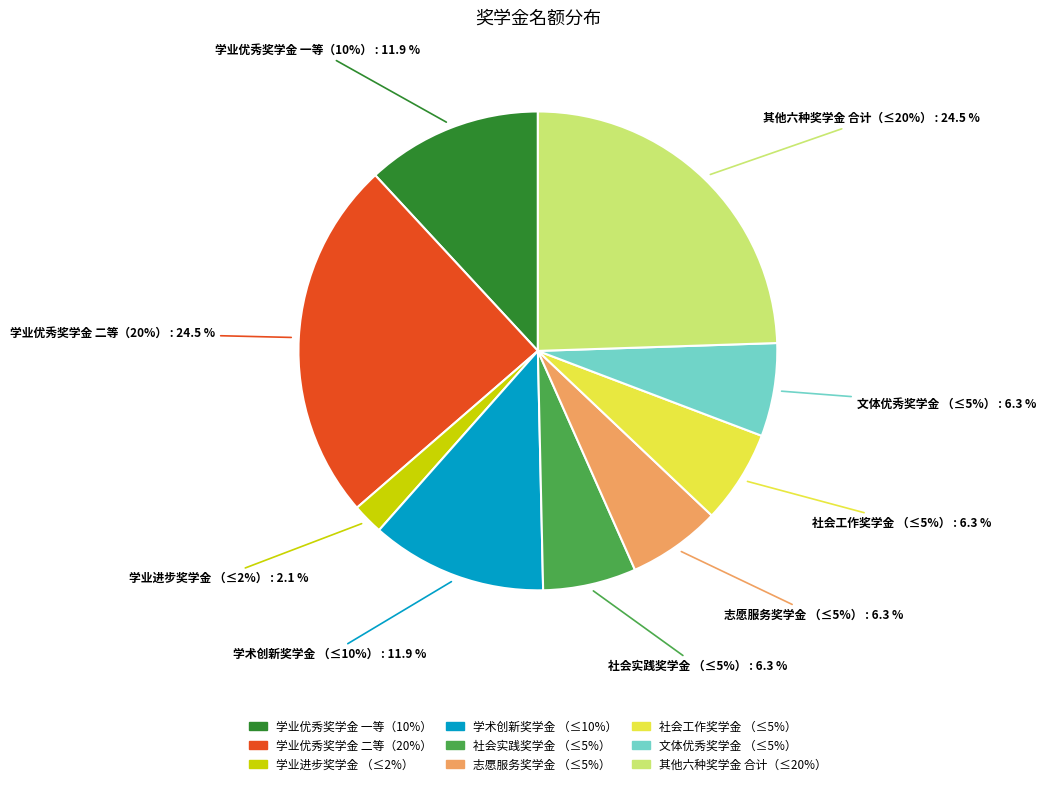

Does 学业进步奖学金
（≤2%） represent more than half of the total?

No